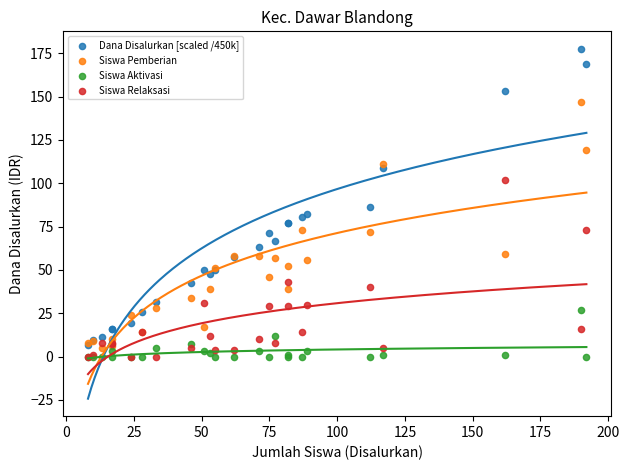

In the Dana Disalurkan [scaled /450k] series, what Y value is closest to 92?

86.5